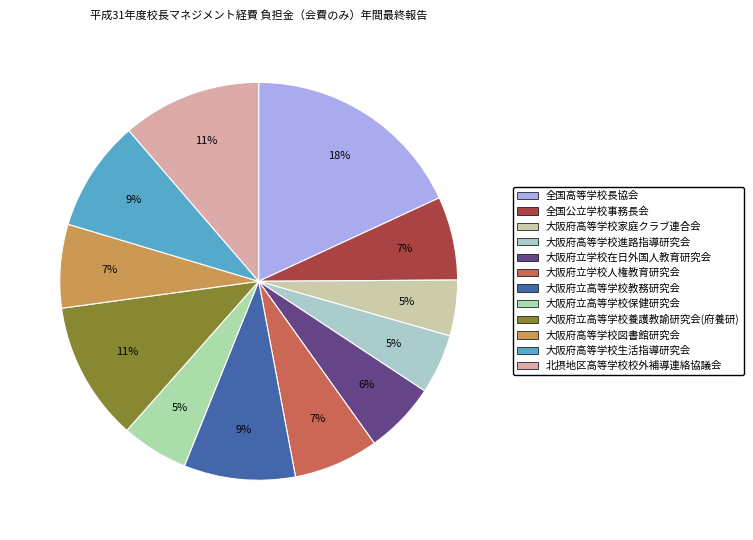

How many slices are in this pie chart?

12